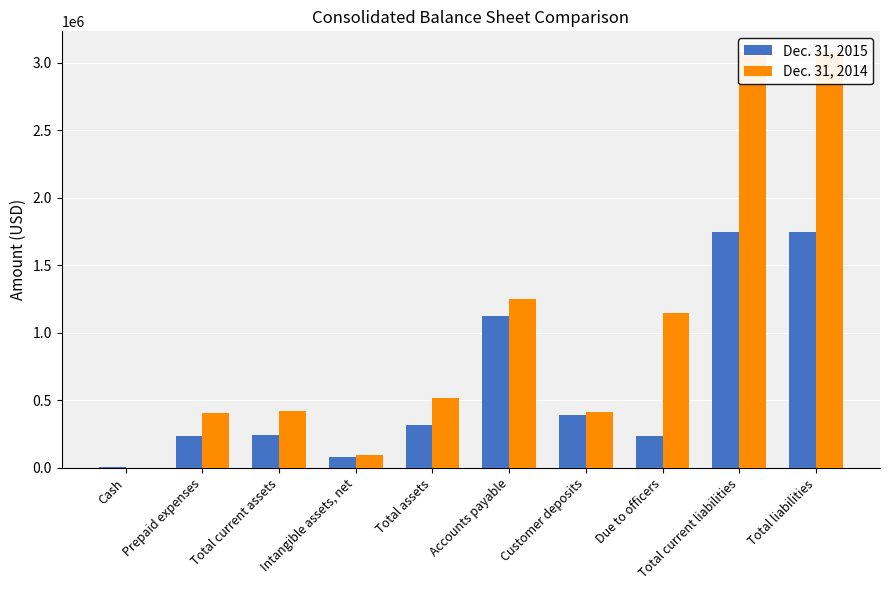

Read the Dec. 31, 2015 value at Accounts payable, to the nearest 10.

1124100